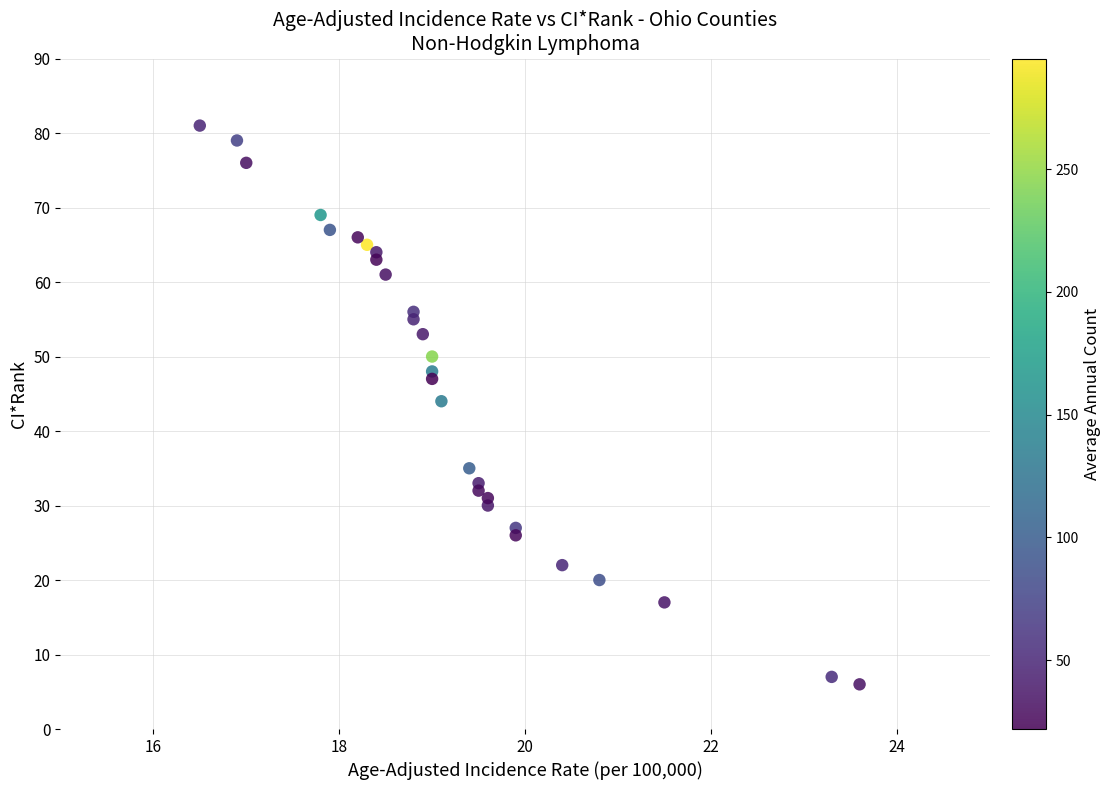

What Y value in the scatter plot is closest to 43?

44